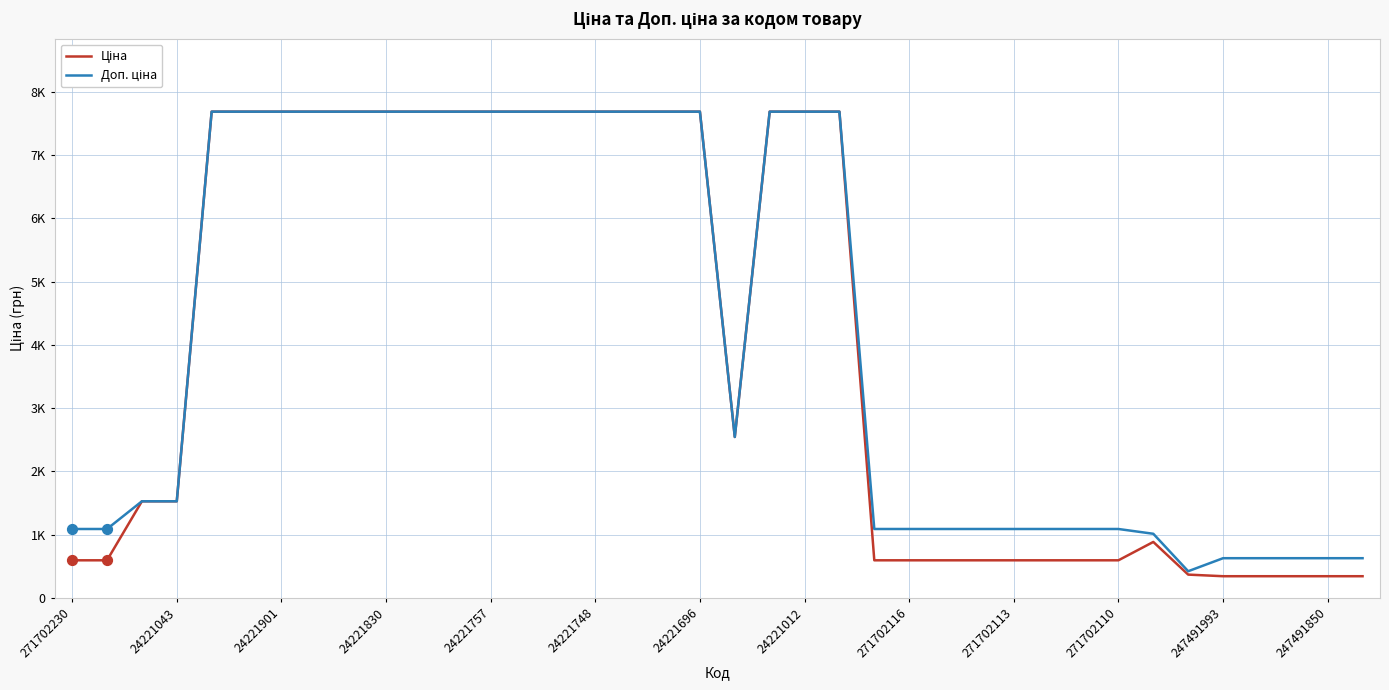

At how many categories does at least one series exceed 3113?

18